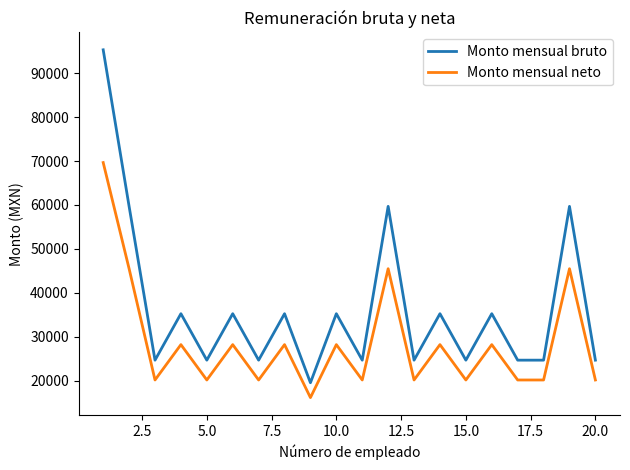

List the series in order of their peak value, lowest first.

Monto mensual neto, Monto mensual bruto